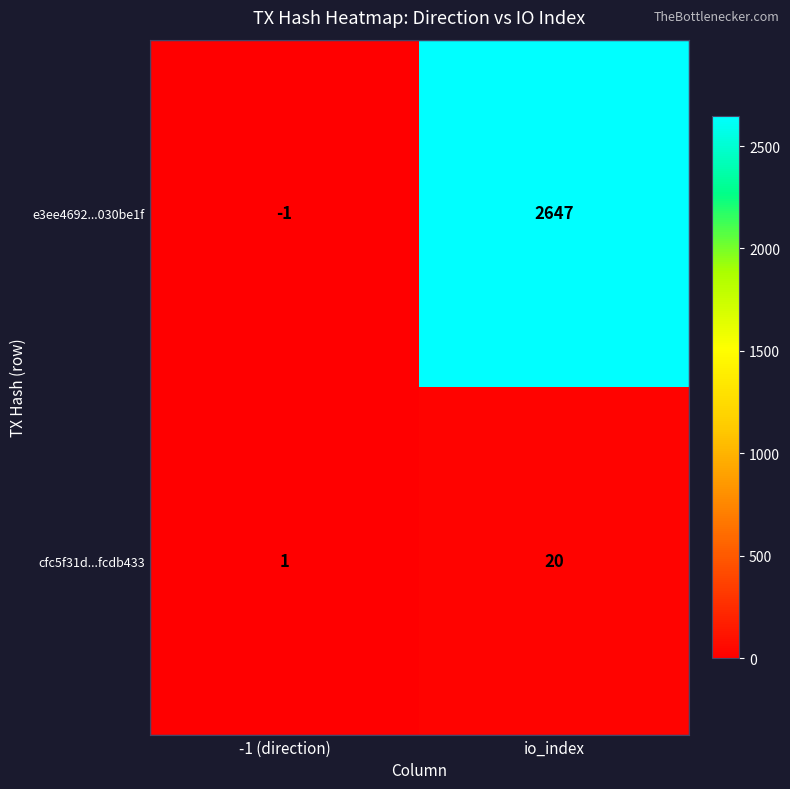

Which series has the largest range (max minus min)?

e3ee4692...030be1f